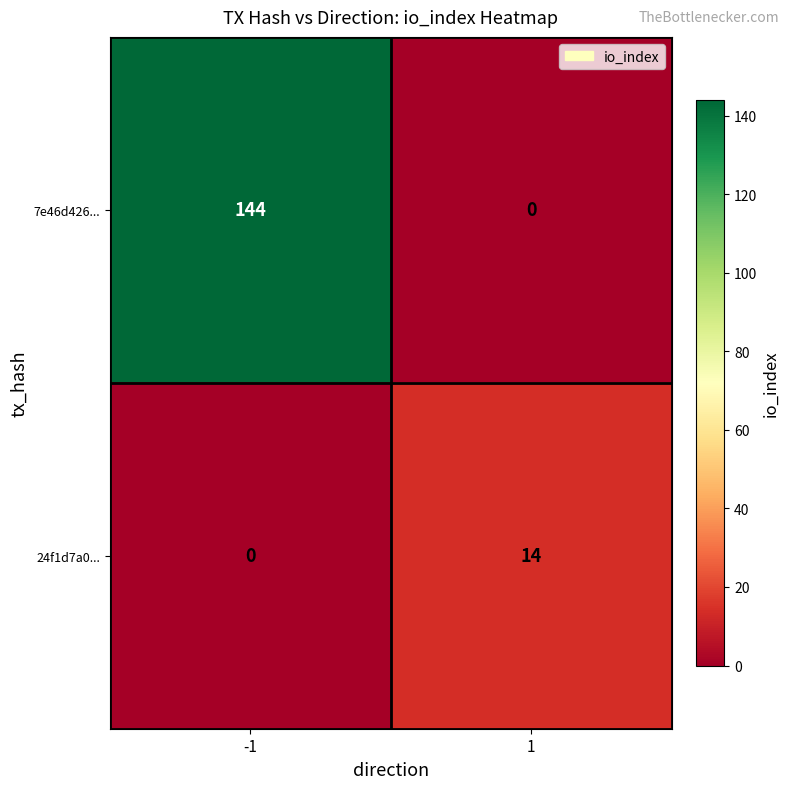

What is the approximate value of 7e46d426... at -1, to the nearest 10?

140